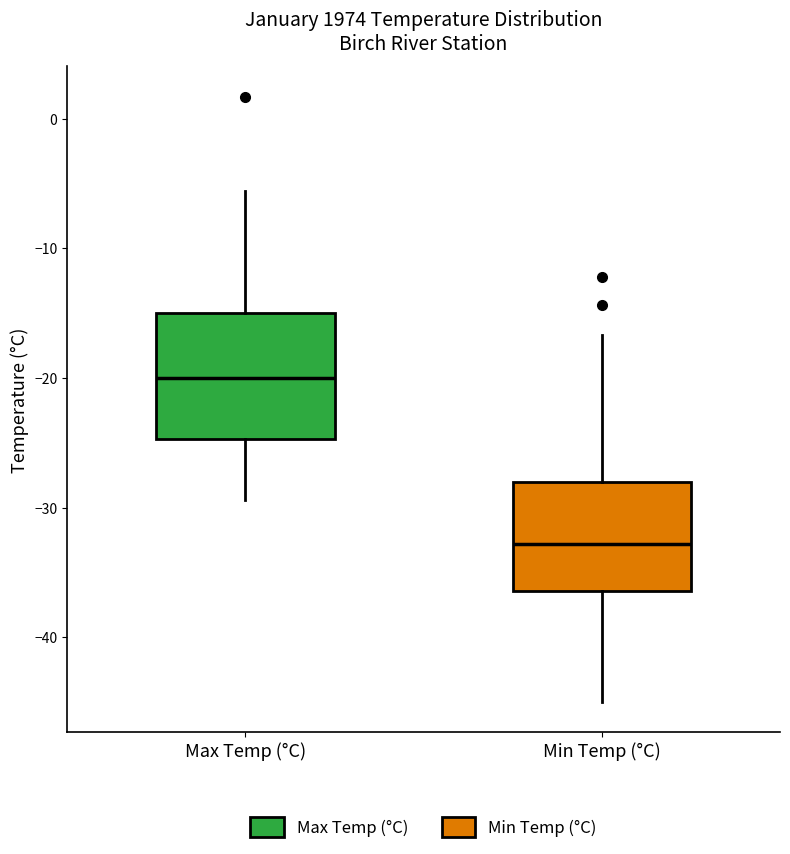

Which box has the lowest median line?

Min Temp (°C)